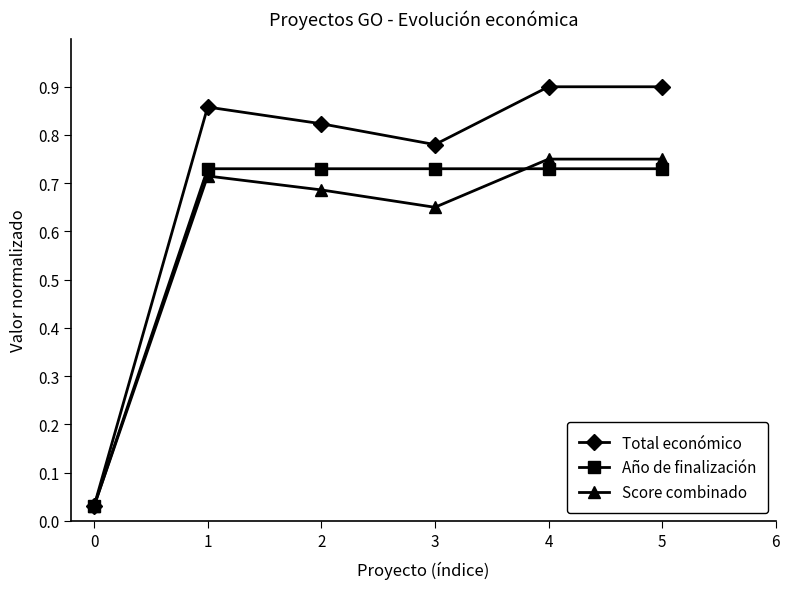

What is the difference between the highest and lowest values at 1?

0.1